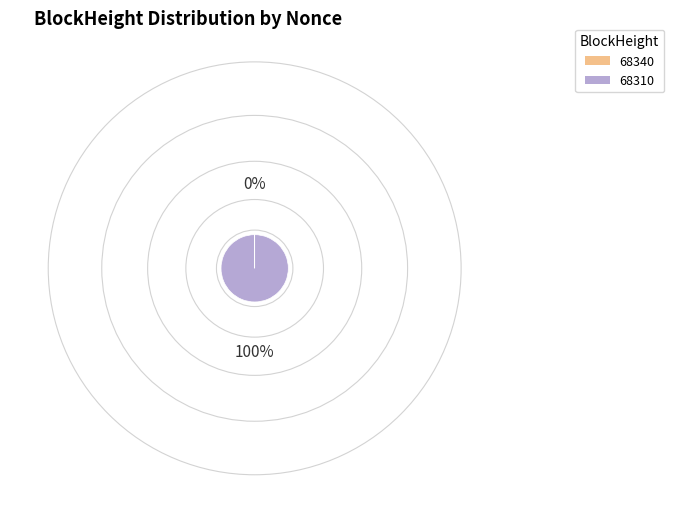

What is the majority slice?

68310